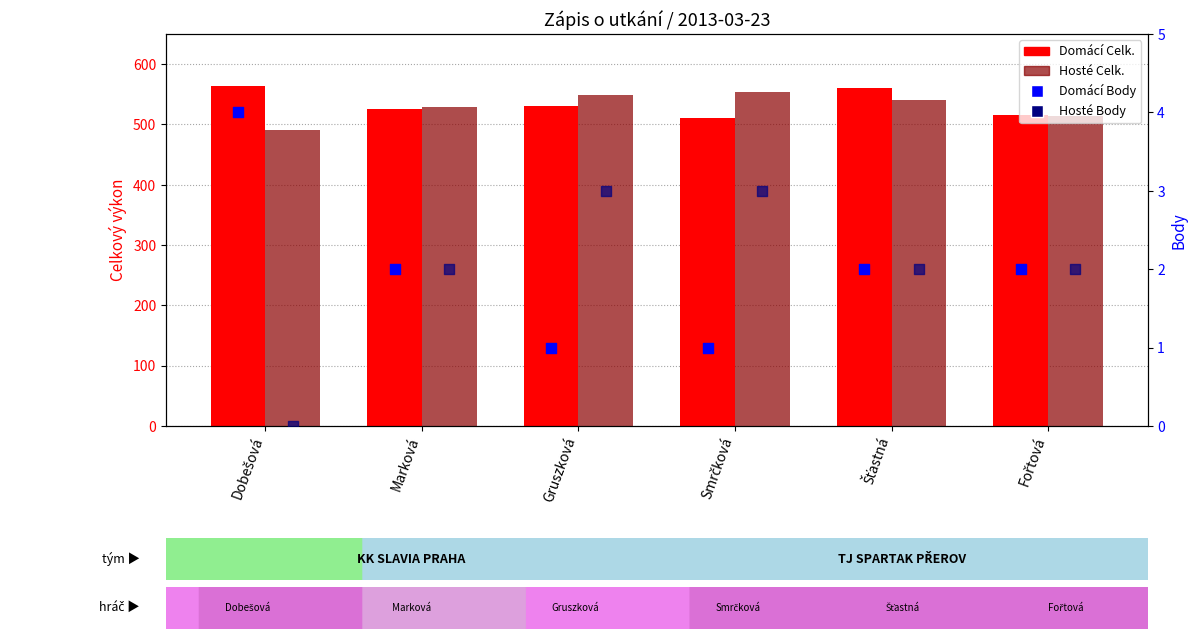

What are all the series names shown in the legend?

Domácí Celk., Hosté Celk., Domácí Body, Hosté Body